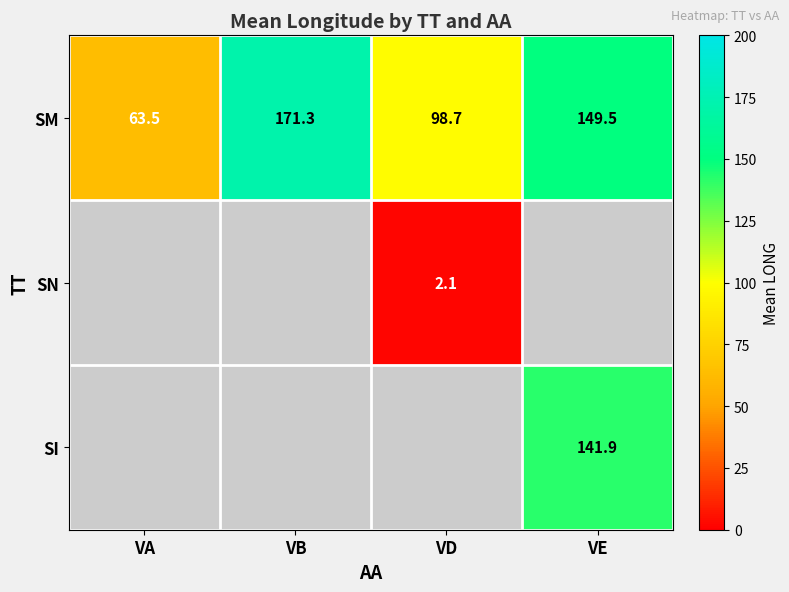

At which label does SM first exceed 149?

VB